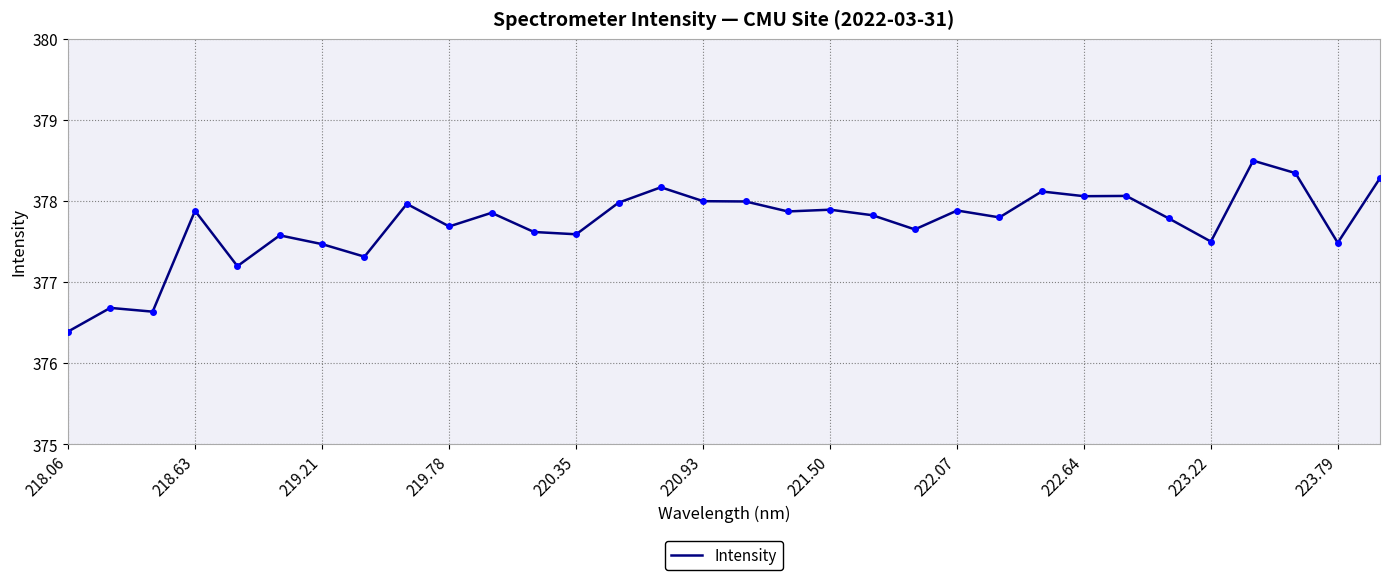

What is the difference between the maximum and minimum values?

2.1